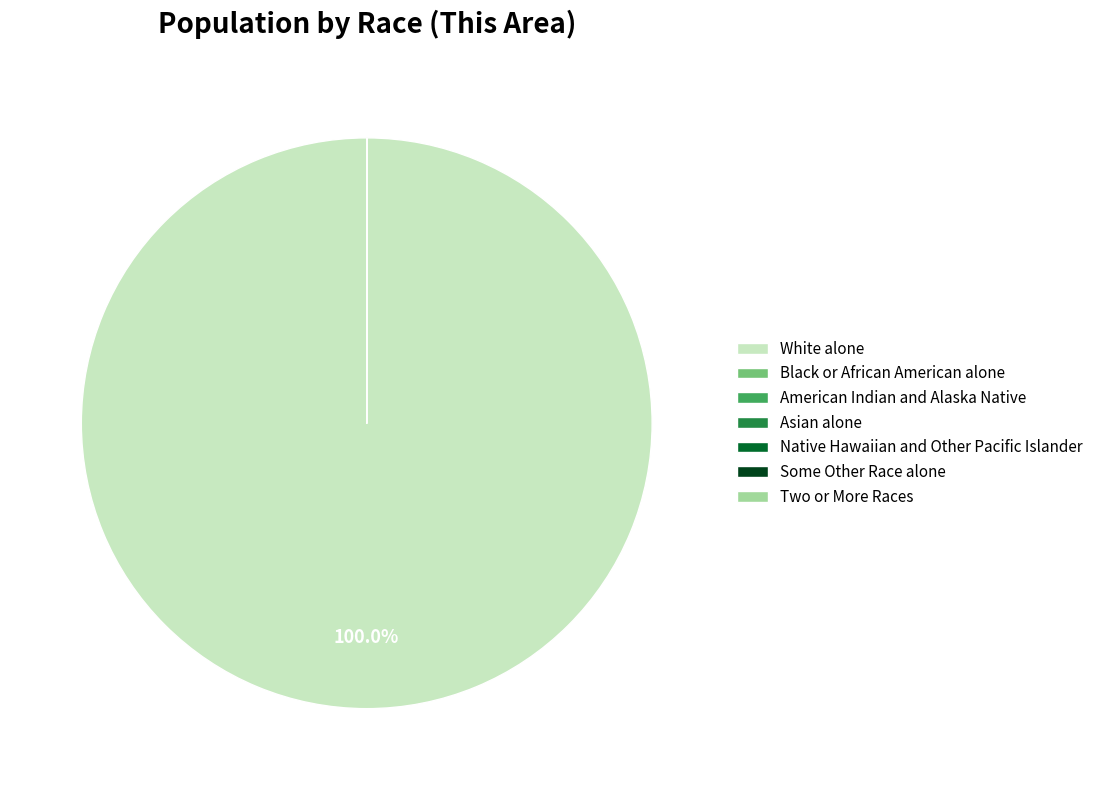

What is the largest slice in the pie chart?

White alone